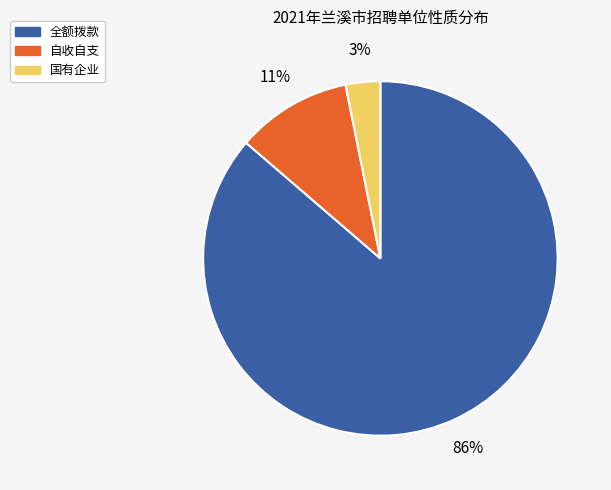

The 自收自支 slice represents 17% of the pie. True or false?

False